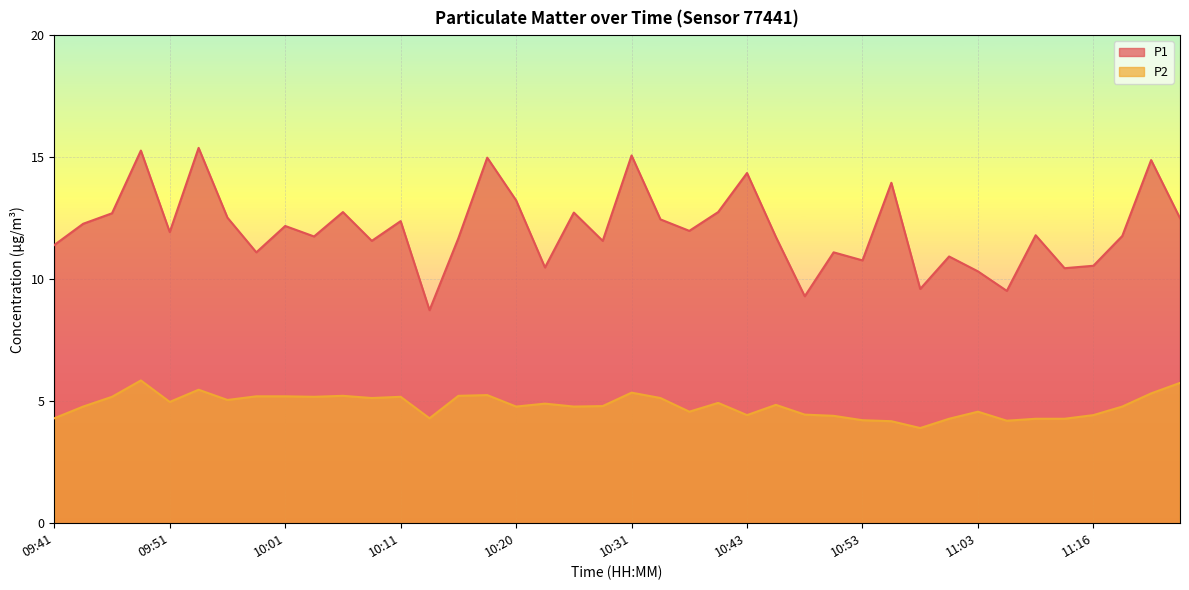

What is the label of the 9th point from the left?

10:01